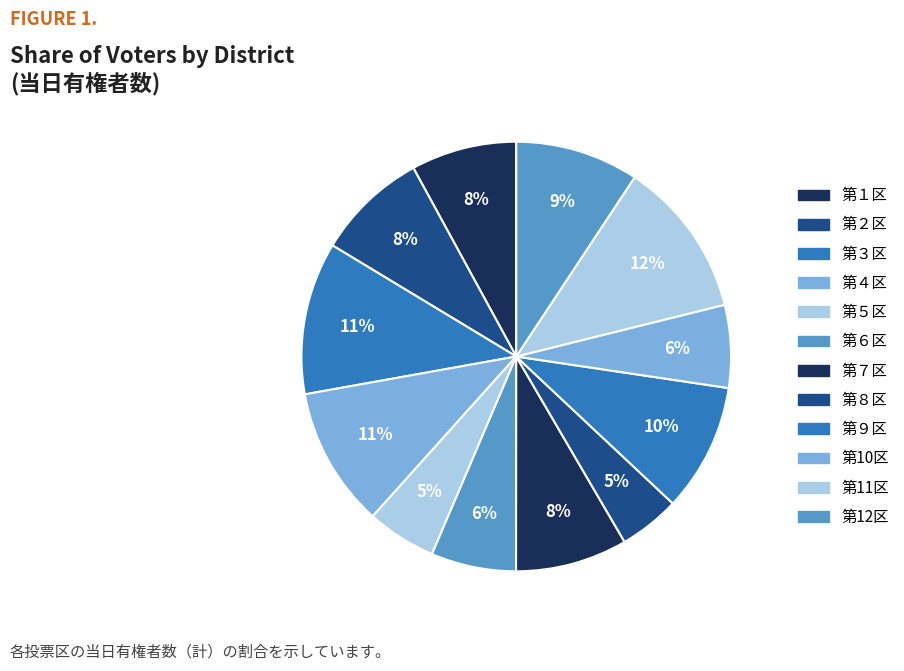

What percentage is the 第３区 slice, to the nearest percent?

11%